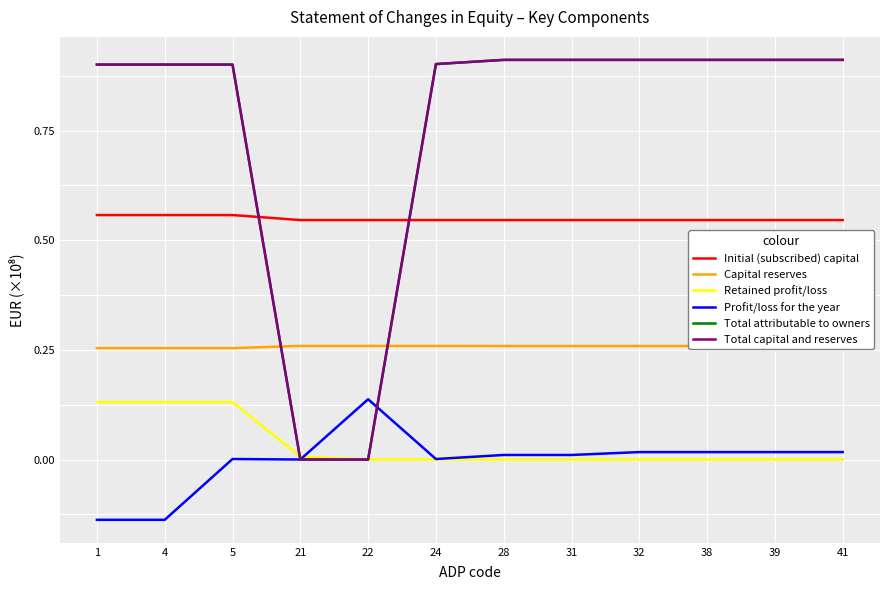

At which category is the sum across all series the highest?

5